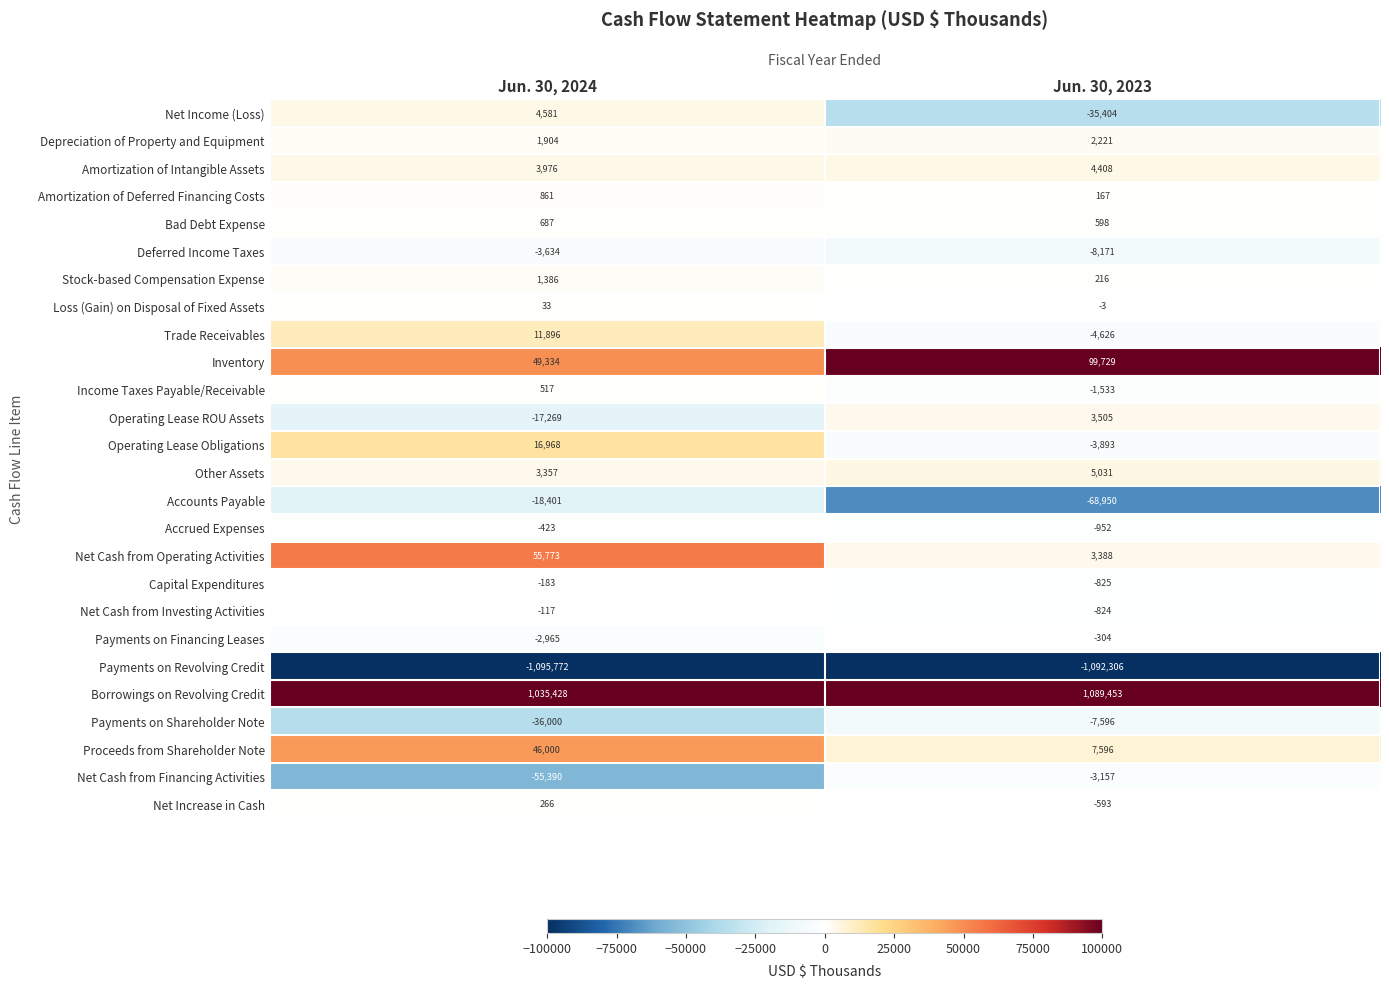

Rank the series at Jun. 30, 2024 from highest to lowest value.

Borrowings on Revolving Credit, Net Cash from Operating Activities, Inventory, Proceeds from Shareholder Note, Operating Lease Obligations, Trade Receivables, Net Income (Loss), Amortization of Intangible Assets, Other Assets, Depreciation of Property and Equipment, Stock-based Compensation Expense, Amortization of Deferred Financing Costs, Bad Debt Expense, Income Taxes Payable/Receivable, Net Increase in Cash, Loss (Gain) on Disposal of Fixed Assets, Net Cash from Investing Activities, Capital Expenditures, Accrued Expenses, Payments on Financing Leases, Deferred Income Taxes, Operating Lease ROU Assets, Accounts Payable, Payments on Shareholder Note, Net Cash from Financing Activities, Payments on Revolving Credit